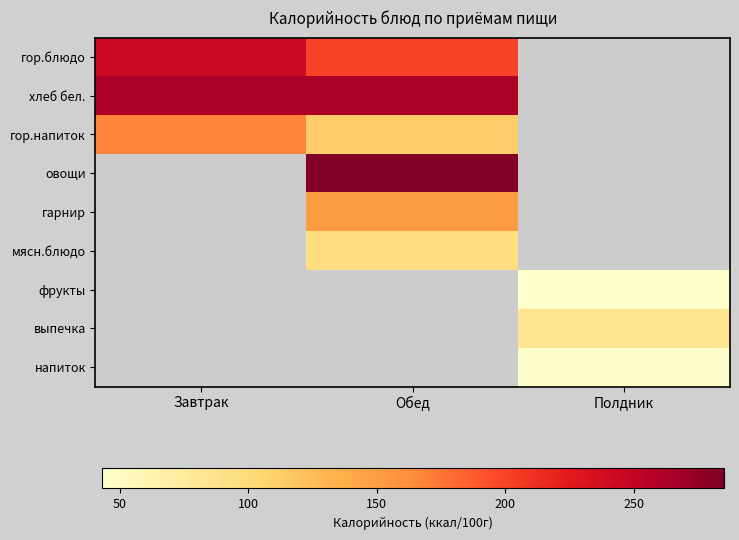

Which category has the lowest value across all series?

Полдник